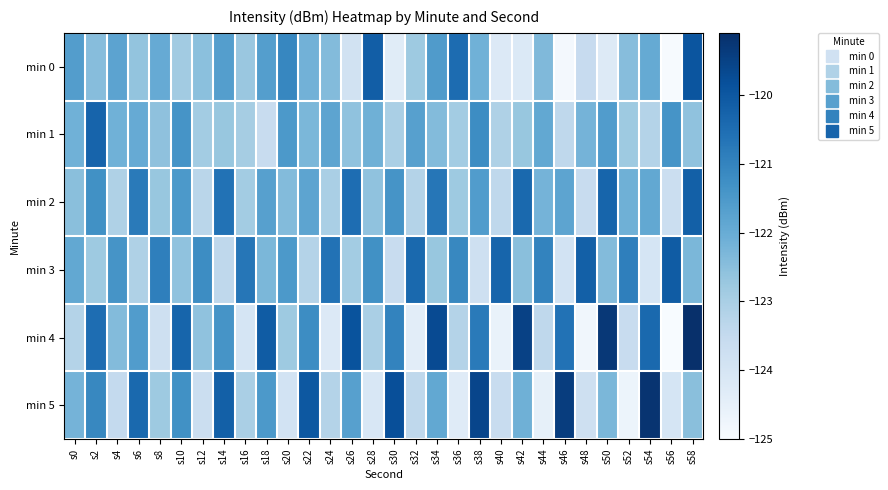

What is the total value across all series at s26?

-731.5